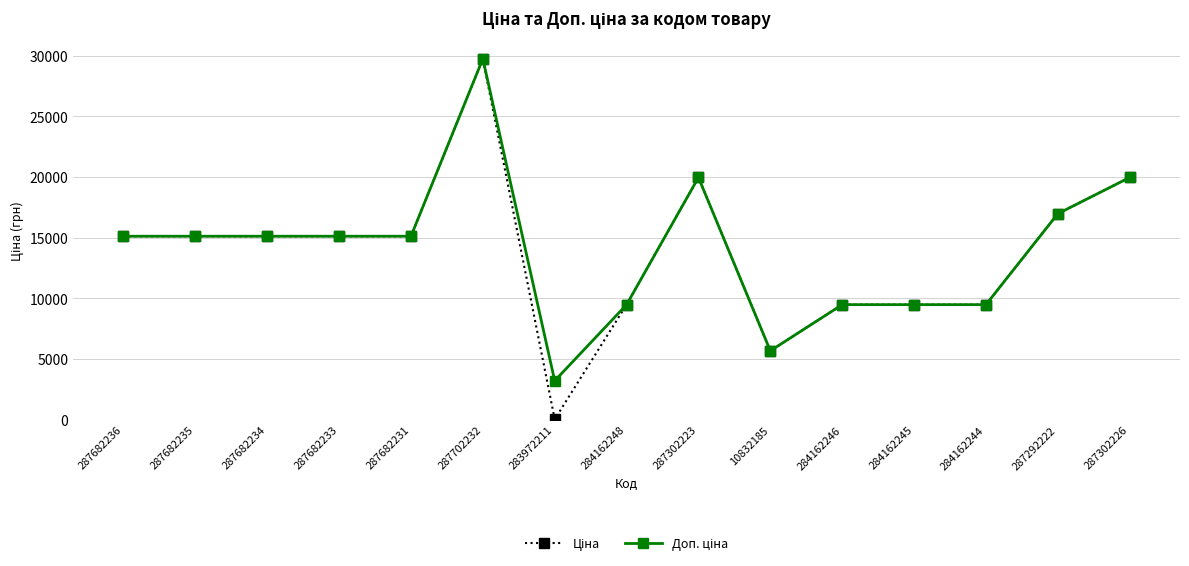

At which category is the sum across all series the highest?

287702232